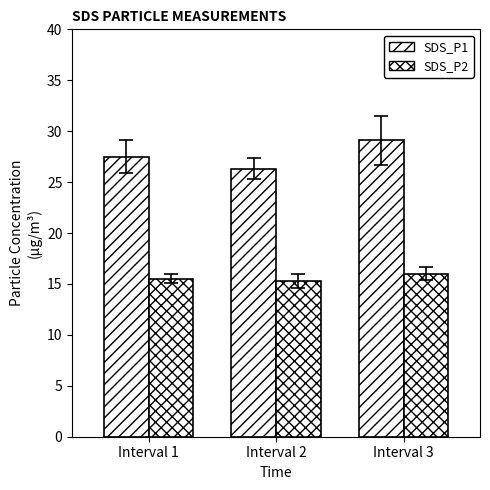

How many bars are there in total?

6